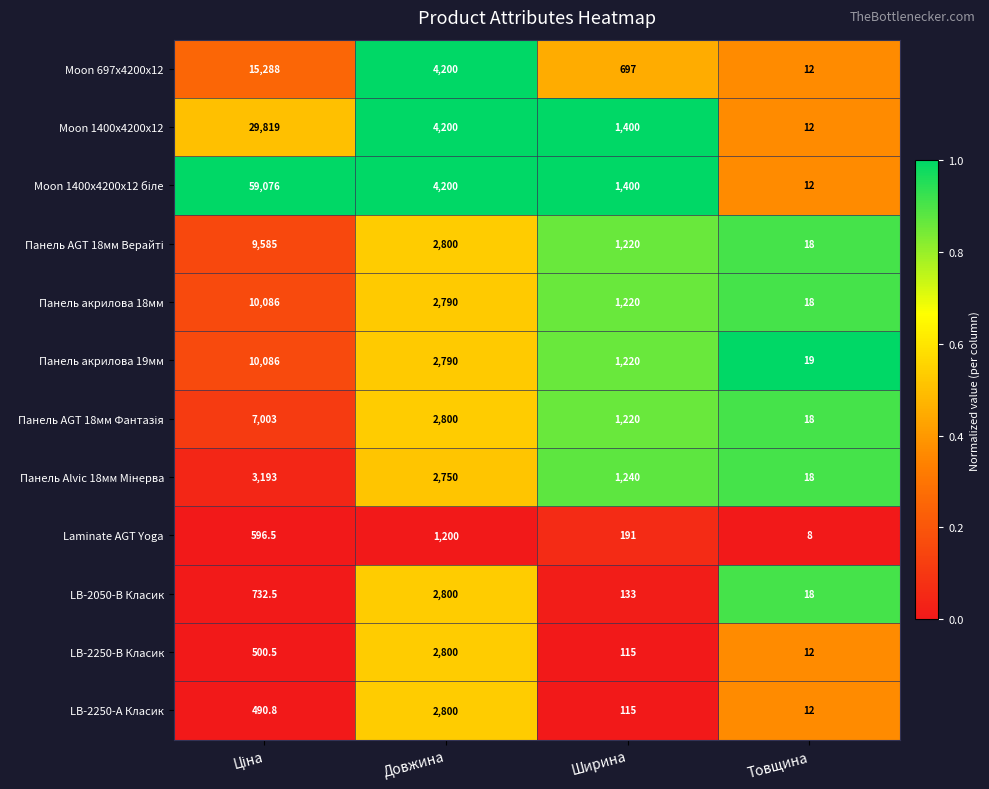

At which category does the chart reach its minimum across all series?

Товщина